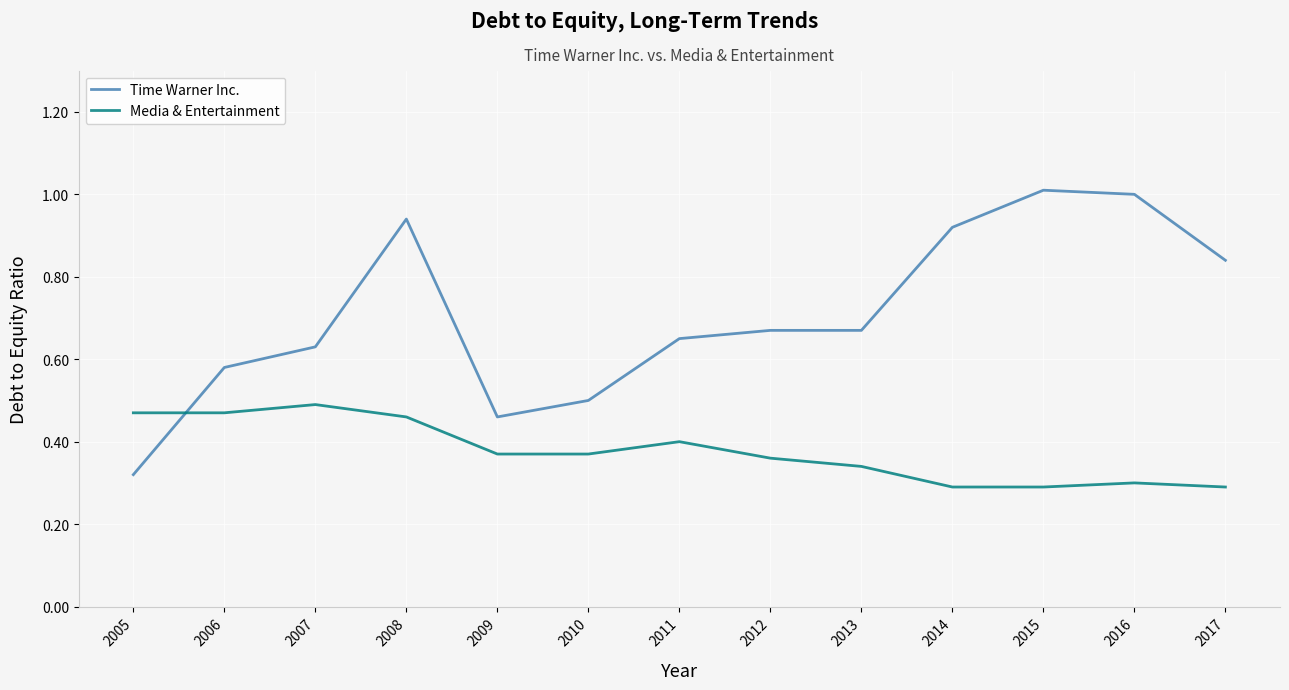

Which series changed the most between 2012 and 2015?

Time Warner Inc.